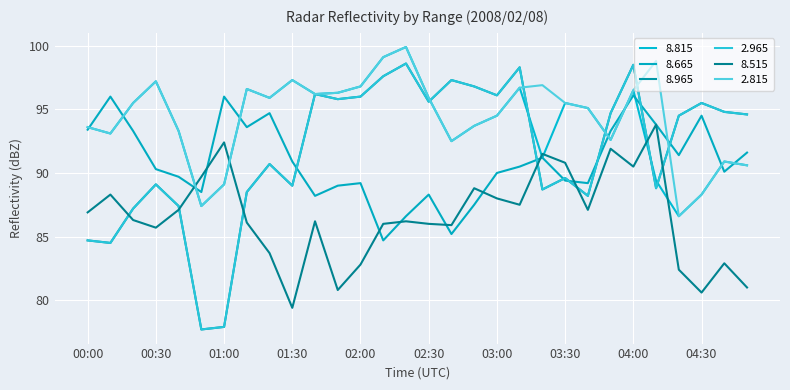

Reading left to right, list all the values displayed in this chart.

  8.815: 93.6	93.1	95.5	97.2	93.3	87.4	89.1	96.6	95.9	97.3	96.2	96.3	96.8	99.1	99.9	95.9	92.5	93.7	94.5	96.7	91.2	95.5	95.1	92.6	96.5	89.4	86.6	88.3	90.9	90.6
  8.665: 93.4	96.0	93.3	90.3	89.7	88.5	96.0	93.6	94.7	90.9	88.2	89.0	89.2	84.7	86.6	88.3	85.2	87.5	90.0	90.5	91.2	89.4	89.2	93.3	96.1	93.8	91.4	94.5	90.1	91.6
  8.965: 84.7	84.5	87.2	89.1	87.4	77.7	77.9	88.5	90.7	89.0	96.2	95.8	96.0	97.6	98.6	95.6	97.3	96.8	96.1	98.3	88.7	89.6	88.2	94.7	98.5	88.8	94.5	95.5	94.8	94.6
  2.965: 84.7	84.5	87.2	89.1	87.4	77.7	77.9	88.5	90.7	89.0	96.2	95.8	96.0	97.6	98.6	95.6	97.3	96.8	96.1	98.3	88.7	89.6	88.2	94.7	98.5	88.8	94.5	95.5	94.8	94.6
  8.515: 86.9	88.3	86.3	85.7	87.1	89.7	92.4	86.1	83.7	79.4	86.2	80.8	82.8	86.0	86.2	86.0	85.9	88.8	88.0	87.5	91.5	90.8	87.1	91.9	90.5	93.8	82.4	80.6	82.9	81.0
  2.815: 93.6	93.1	95.5	97.2	93.3	87.4	89.1	96.6	95.9	97.3	96.2	96.3	96.8	99.1	99.9	95.9	92.5	93.7	94.5	96.7	96.9	95.5	95.1	92.6	96.5	98.8	86.6	88.3	90.9	90.6